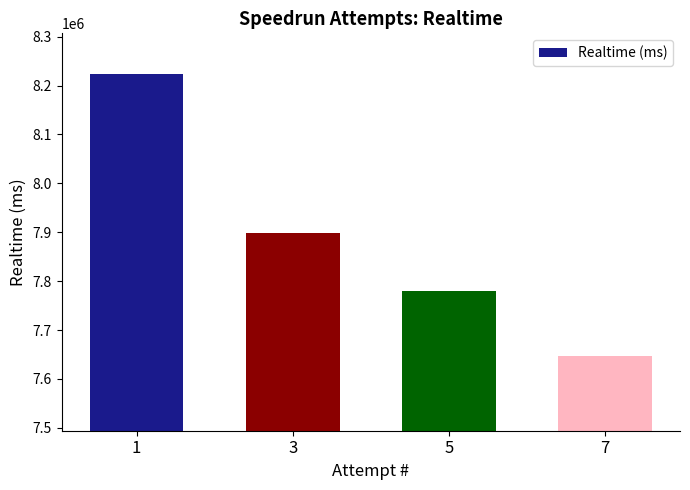

What is the change in value from 3 to 7?

-250694